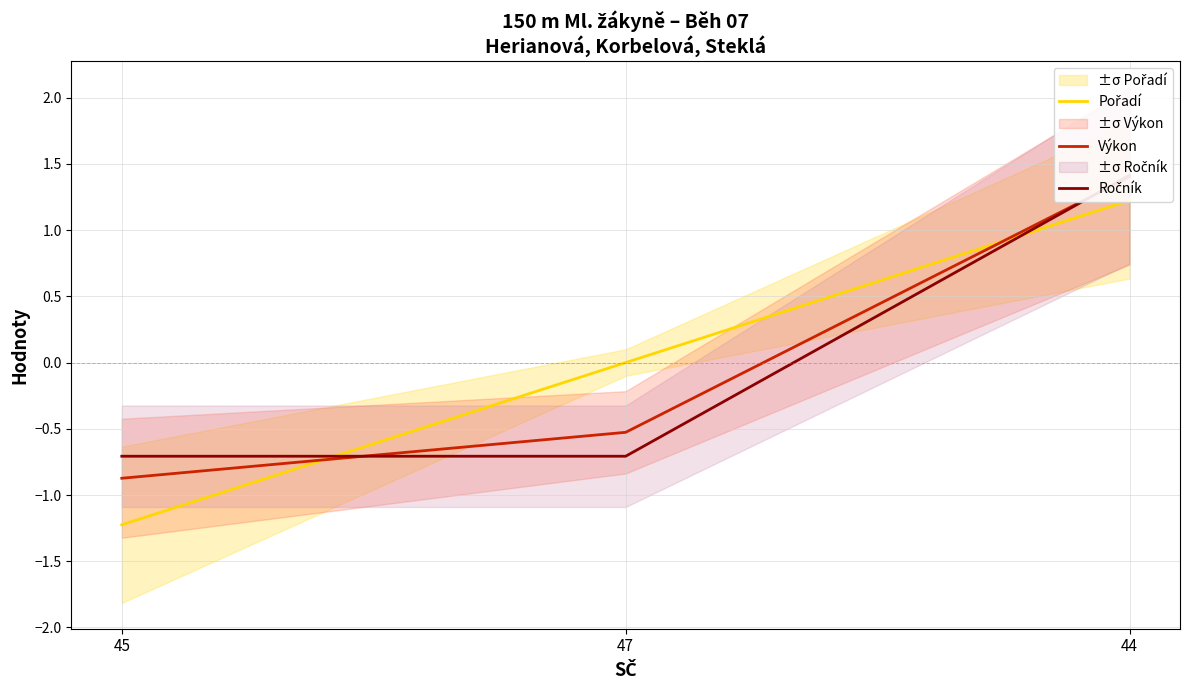

What are all the series names shown in the legend?

Pořadí, Výkon, Ročník